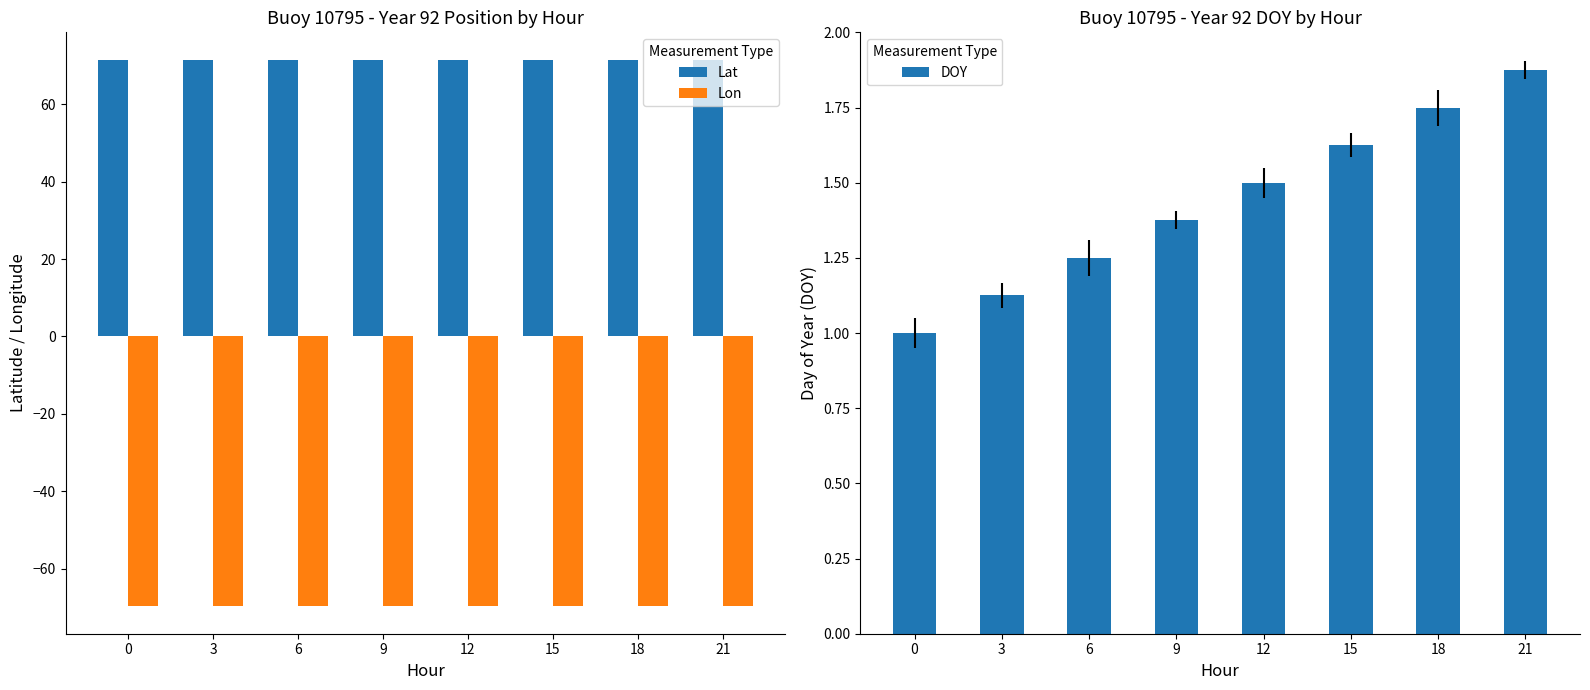

What are all the series names shown in the legend?

Lat, Lon, DOY